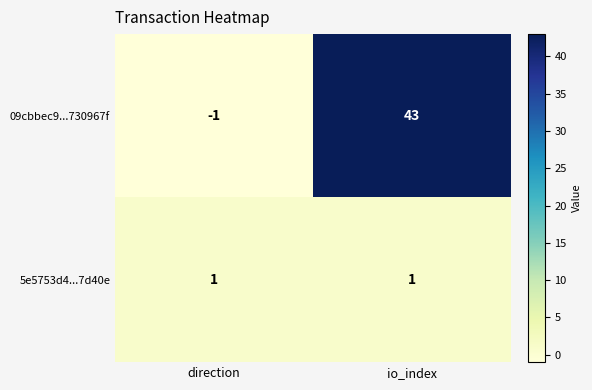

What is the difference between the 09cbbec9...730967f values at io_index and direction?

44